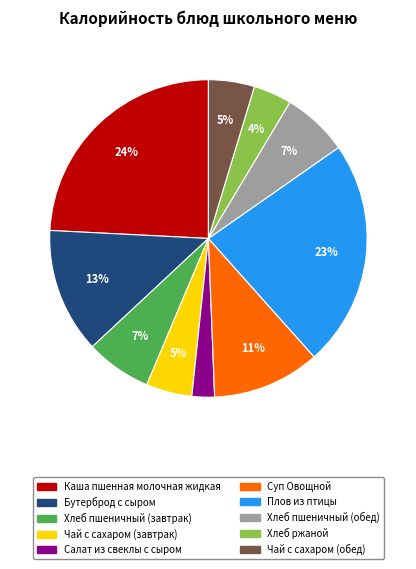

To the nearest percent, what portion does Хлеб пшеничный (завтрак) represent?

7%